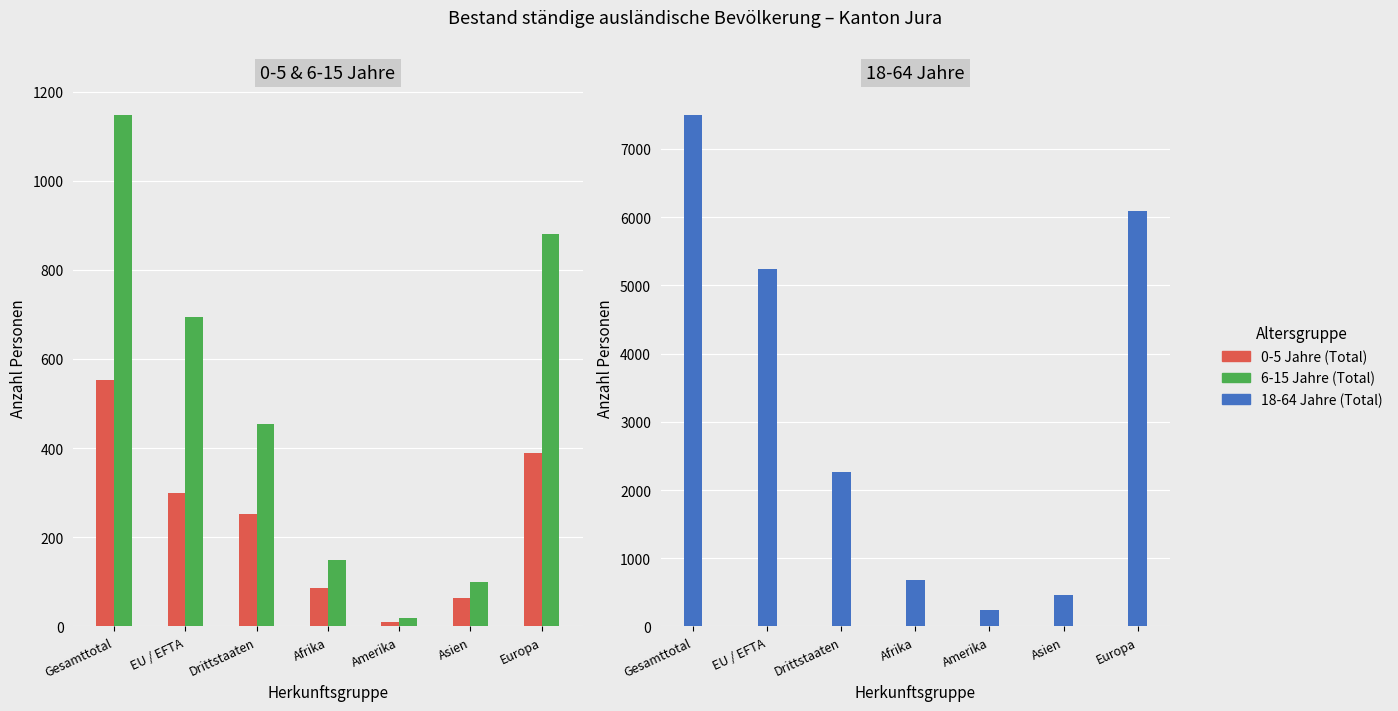

How many data points in 18-64 Jahre (Total) are less than 2259?

3